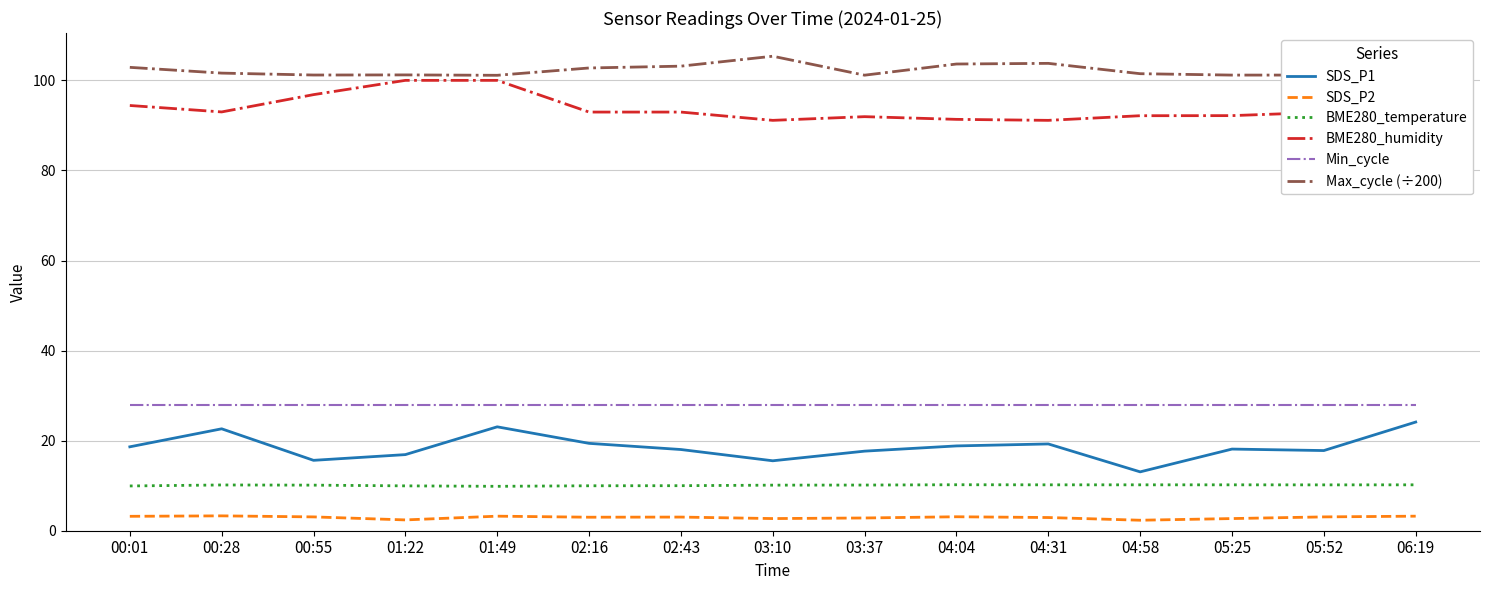

What is the minimum value for Min_cycle?

28.0